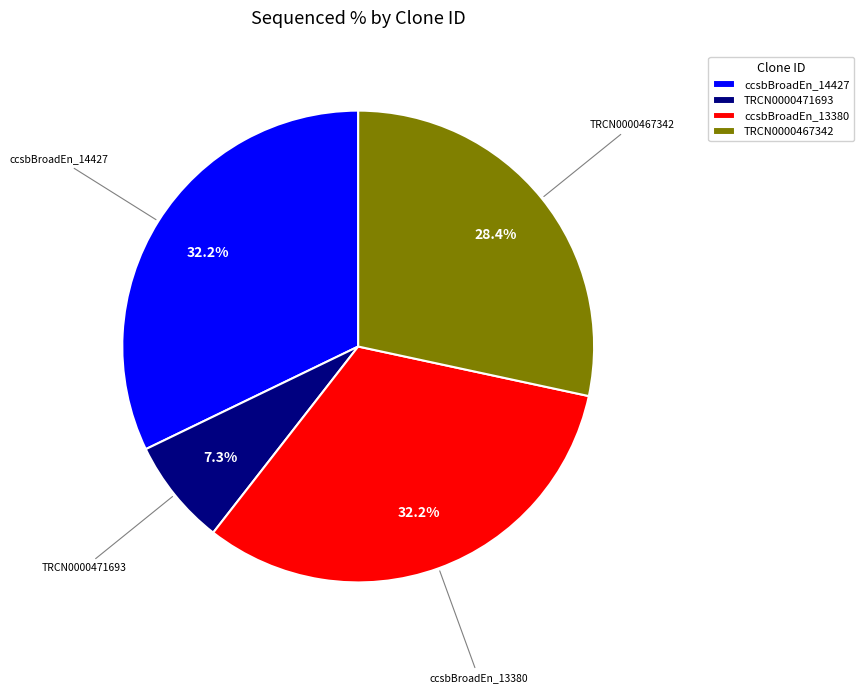

Is there any slice that represents more than half of the pie?

No